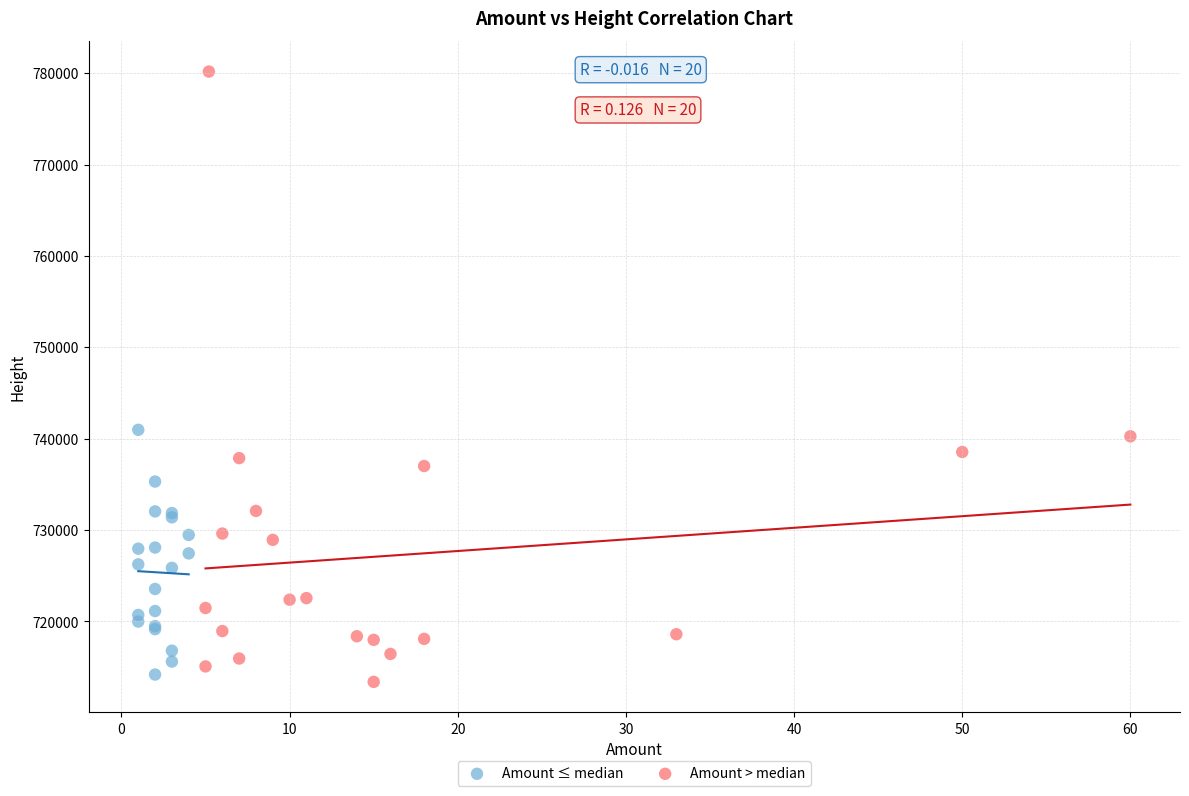

Which series contains the highest Y value?

Amount > median